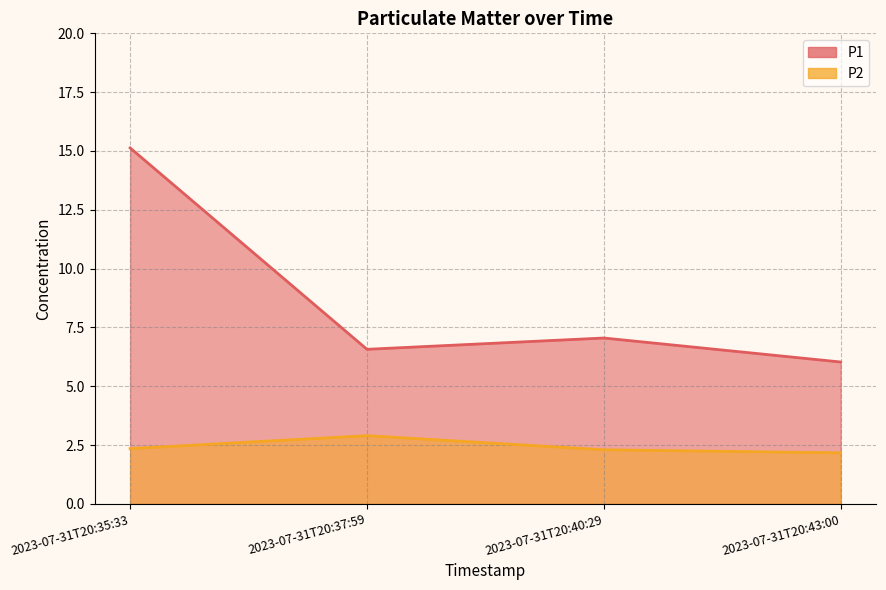

Rank the series by their average value, from lowest to highest.

P2, P1